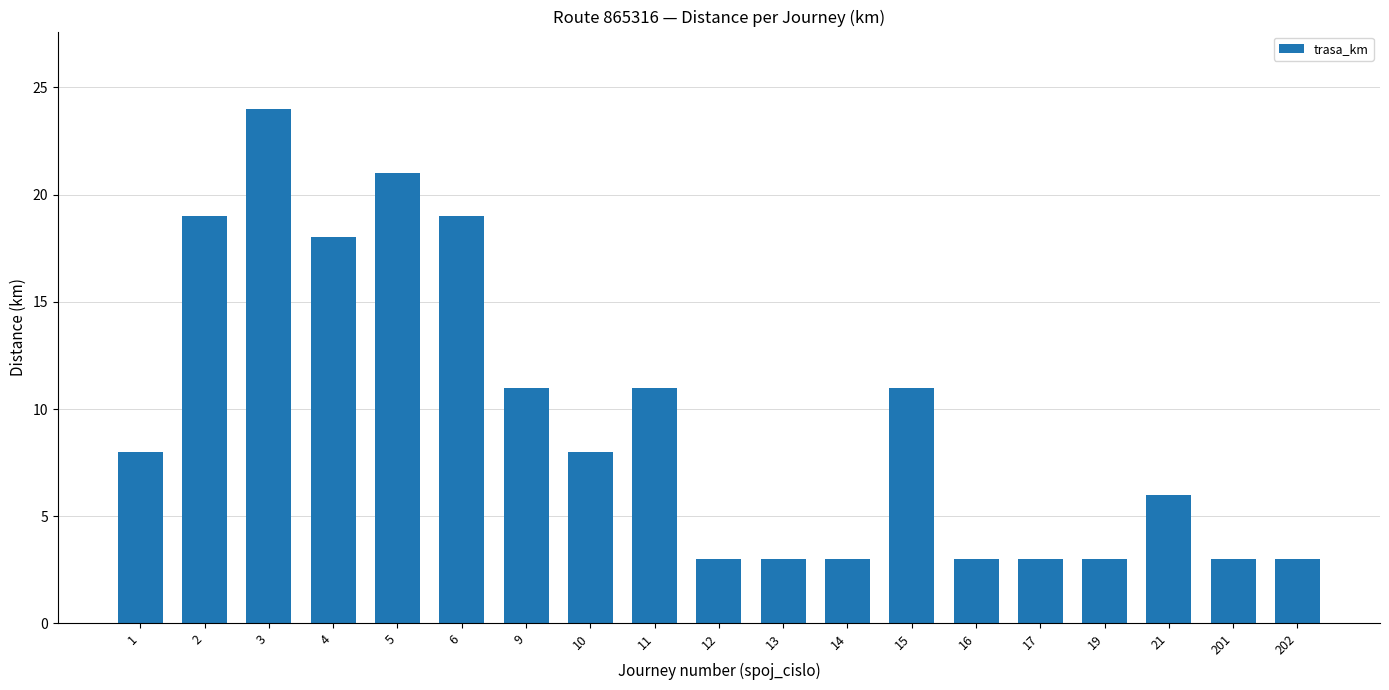

Reading left to right, list all the values displayed in this chart.

1=8	2=19	3=24	4=18	5=21	6=19	9=11	10=8	11=11	12=3	13=3	14=3	15=11	16=3	17=3	19=3	21=6	201=3	202=3